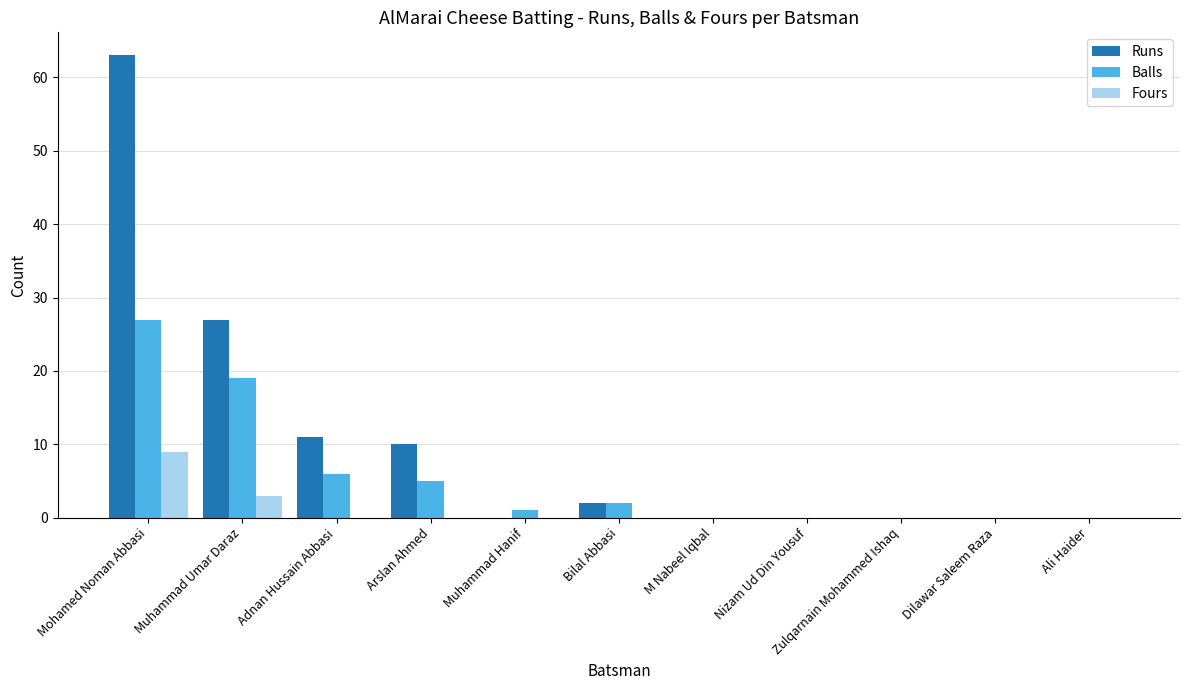

At which label does Fours reach its peak?

Mohamed Noman Abbasi